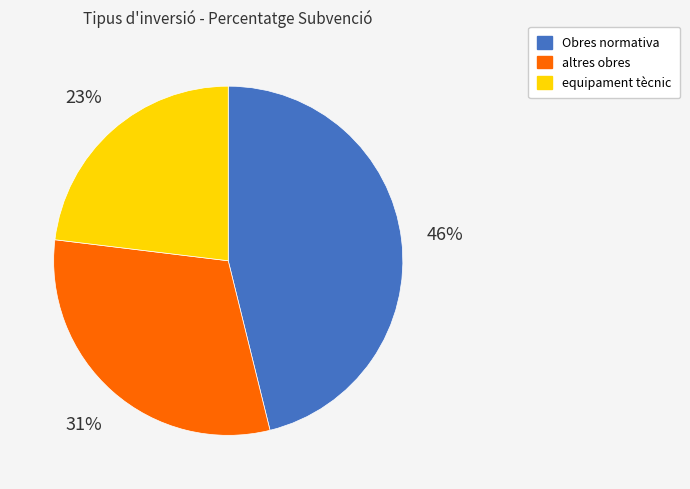

Does equipament tècnic account for over 50% of the chart?

No